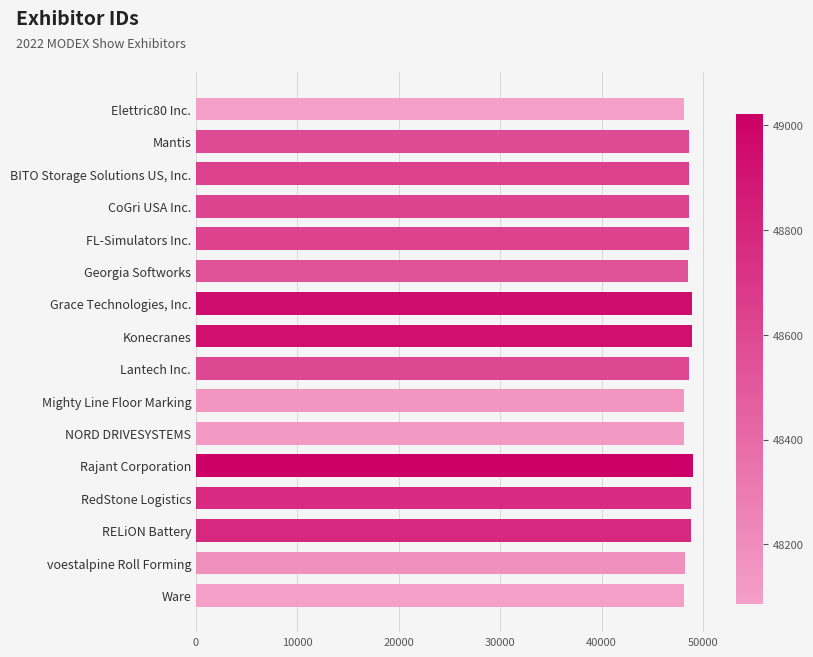

What is the label of the 12th bar from the bottom?

FL-Simulators Inc.